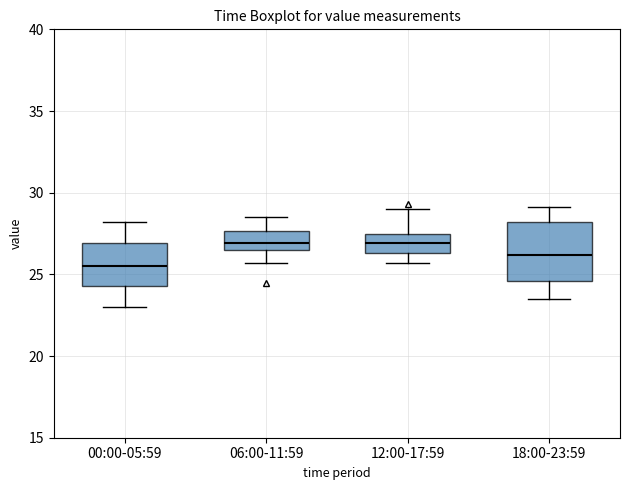

Which box has the lowest median line?

00:00-05:59